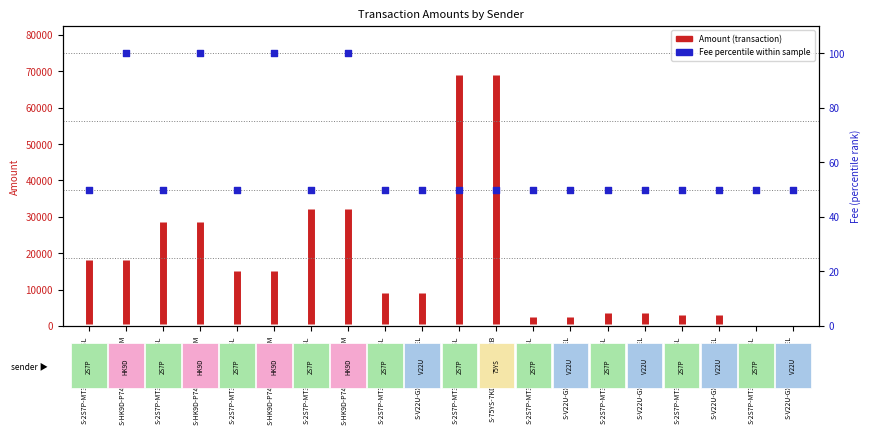

What is the change in value from S-HK9D-P74Q-XDEJ-D6PGM to S-2S7P-MT35-AWZJ-CH3SL?

-50